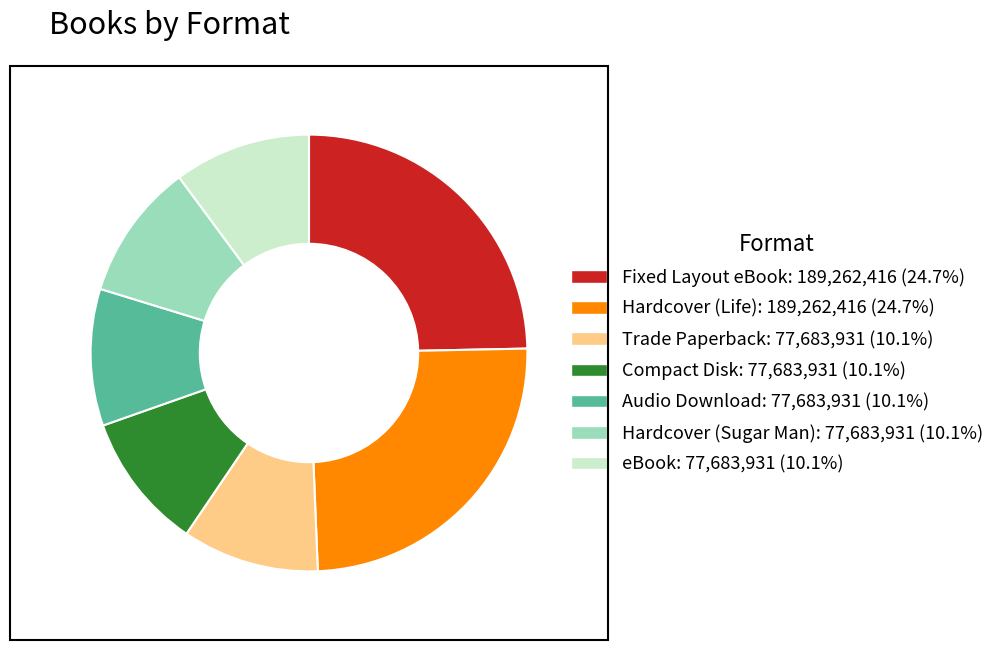

Combined, do Audio Download and Compact Disk account for over 50%?

No